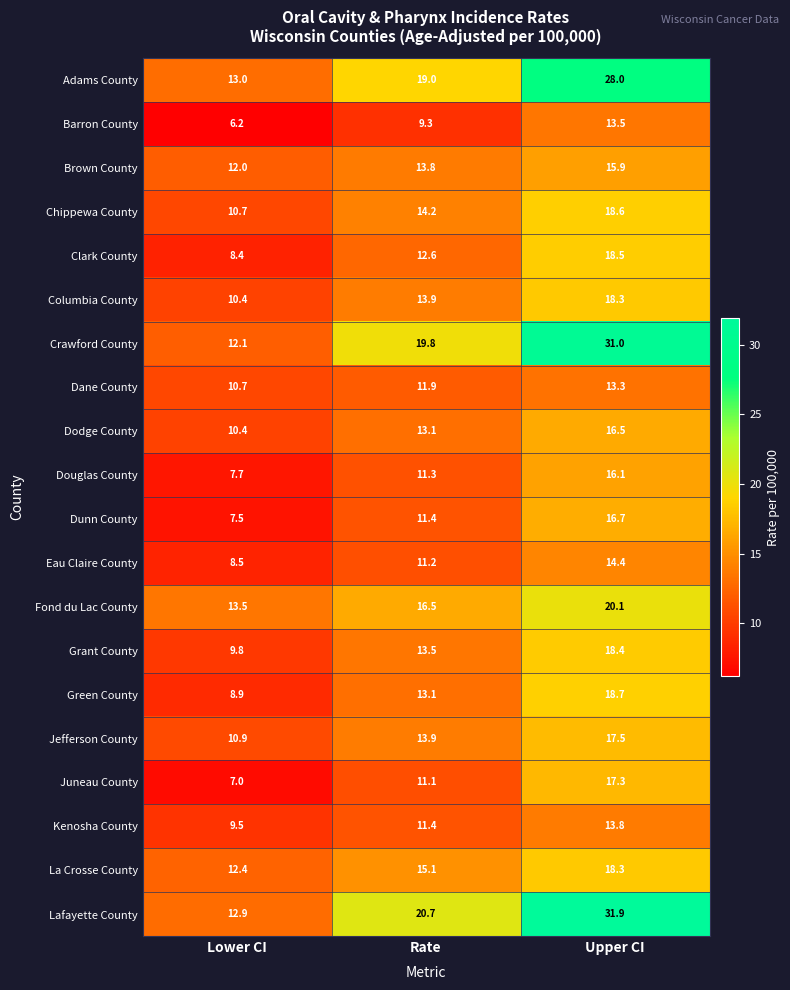

What is the highest value of the Fond du Lac County series?

20.1